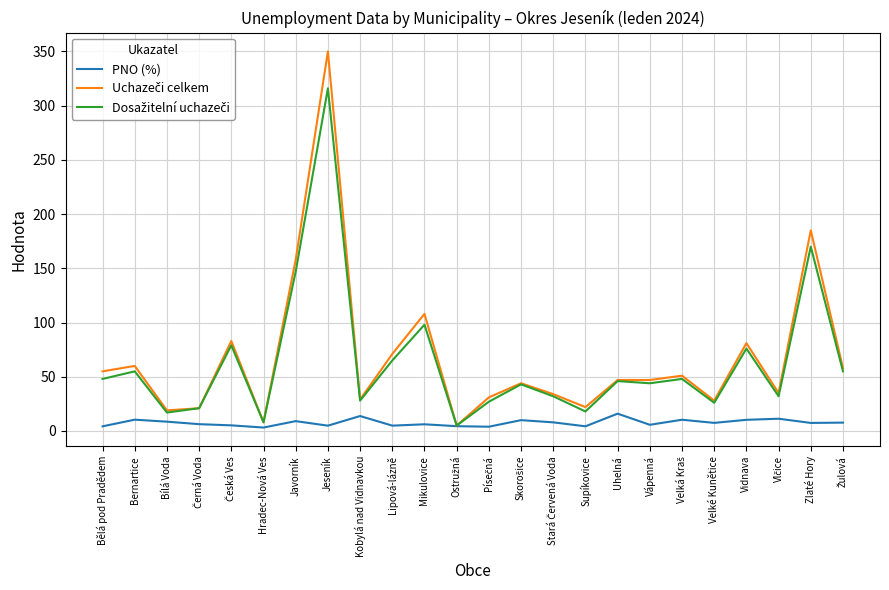

What is the maximum value shown in the chart?

350.0